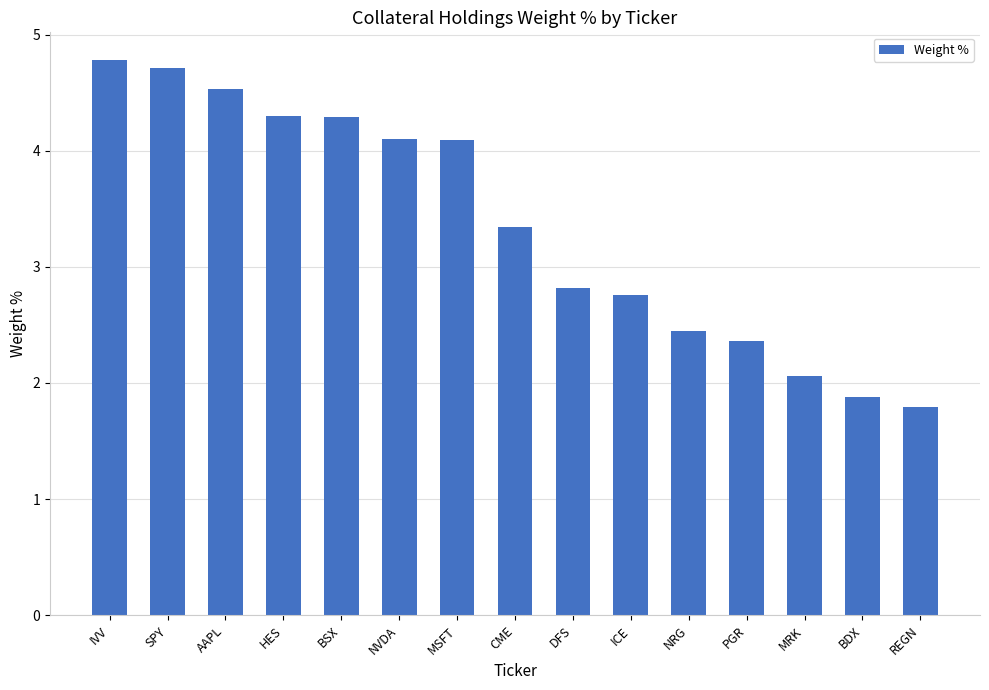

What is the greatest value displayed?

4.8